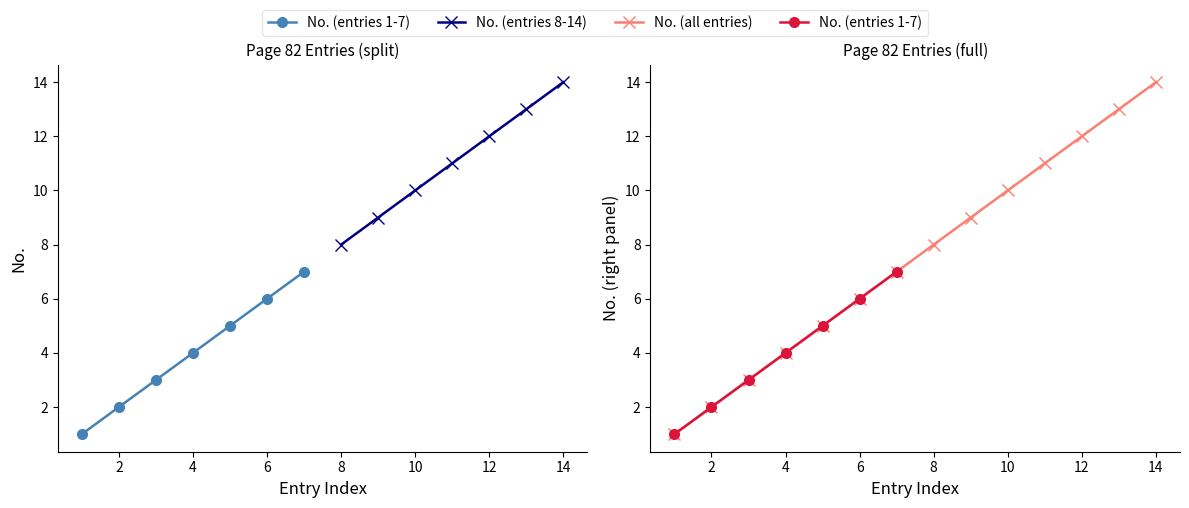

Between 5 and 8, which is larger?

8